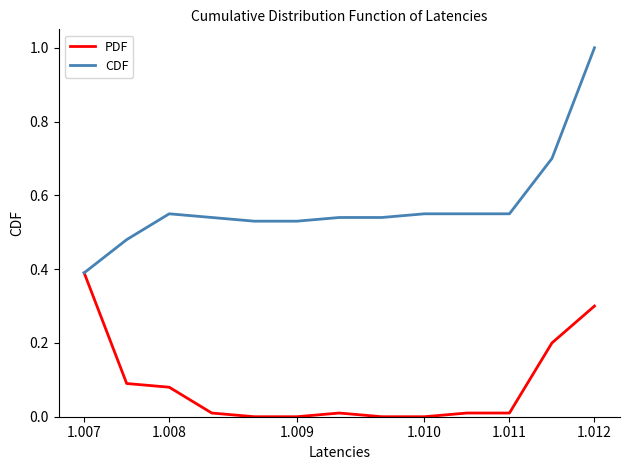

How many distinct data groups are displayed?

2